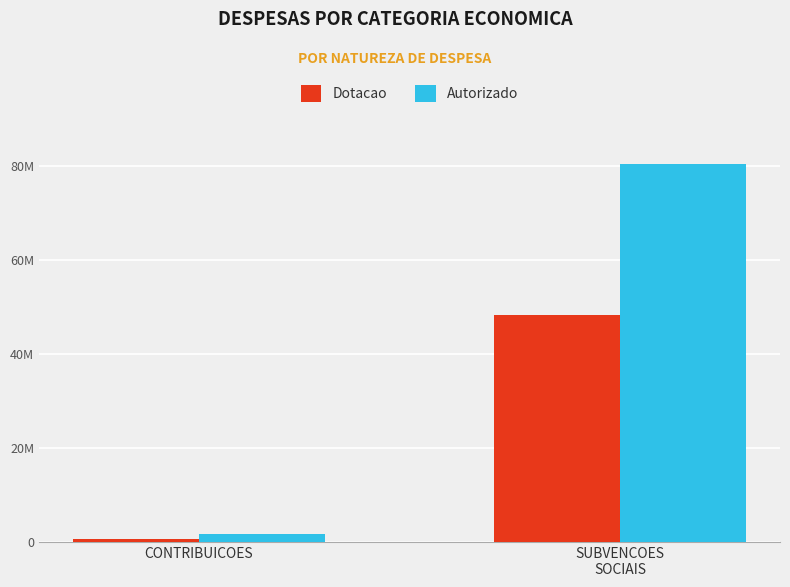

The Dotacao series shows 48194385 at SUBVENCOES
SOCIAIS. True or false?

True